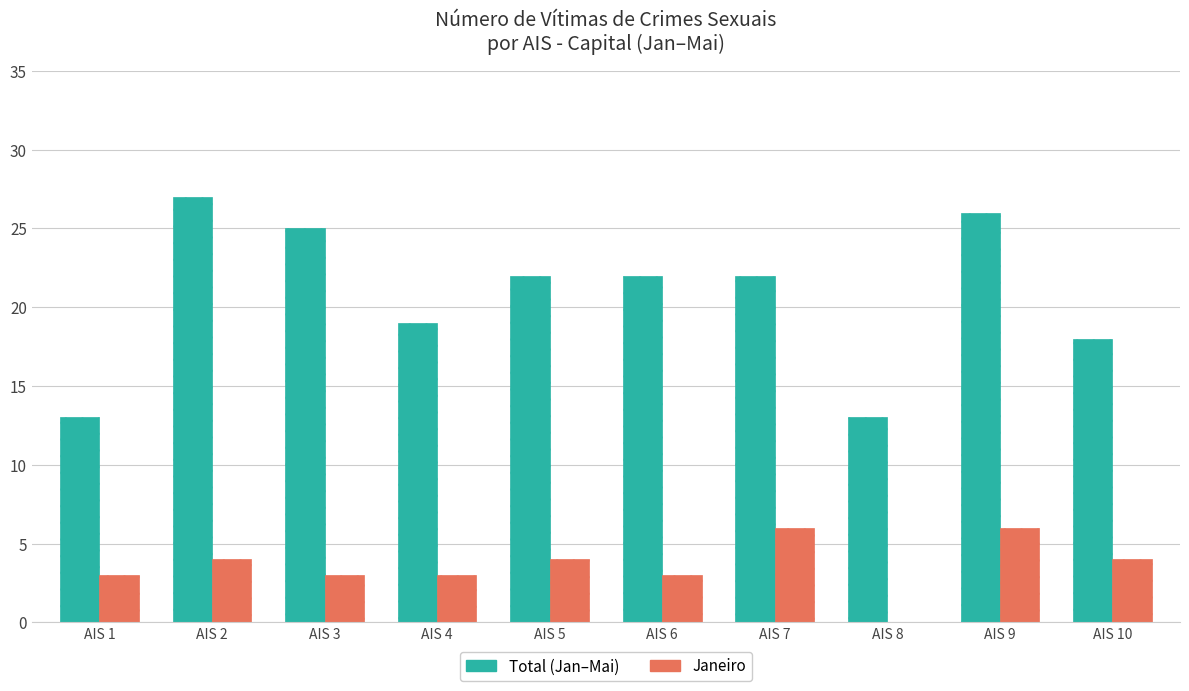

At which category is the sum across all series the highest?

AIS 9